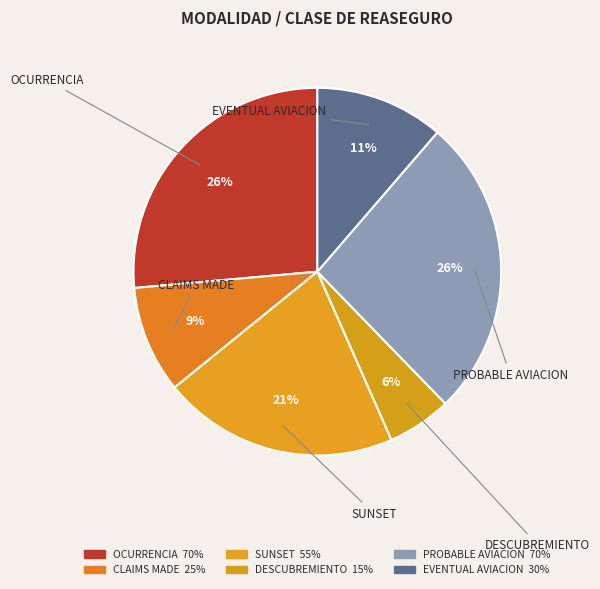

What is the change in value from SUNSET to PROBABLE AVIACION?

+0.1